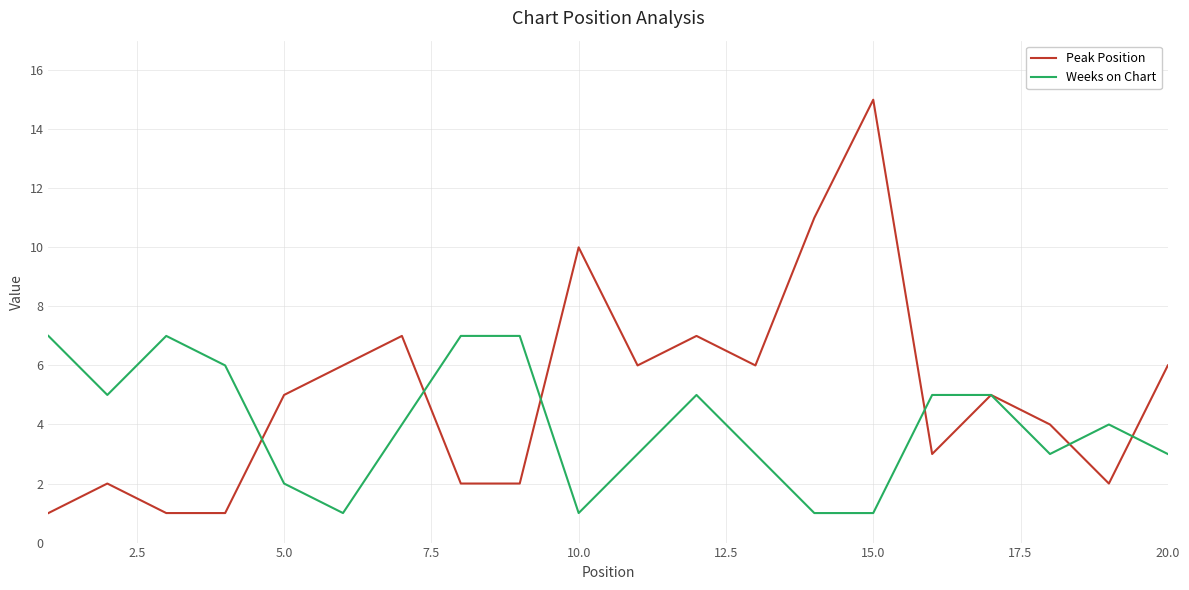

What is the maximum value shown in the chart?

15